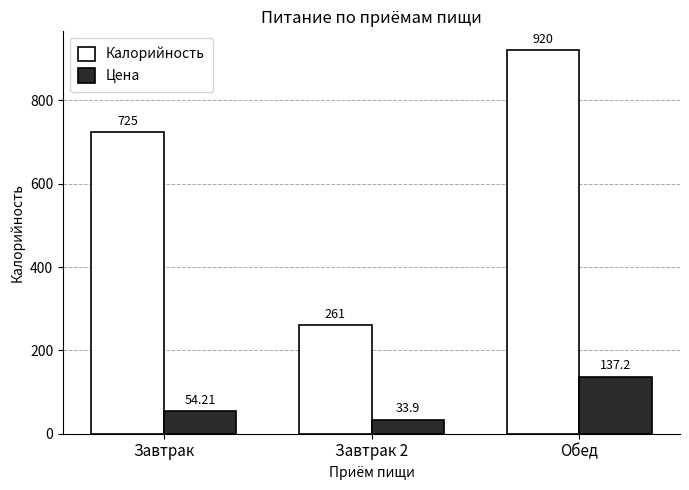

Rank the categories by Цена value from highest to lowest.

Обед, Завтрак, Завтрак 2